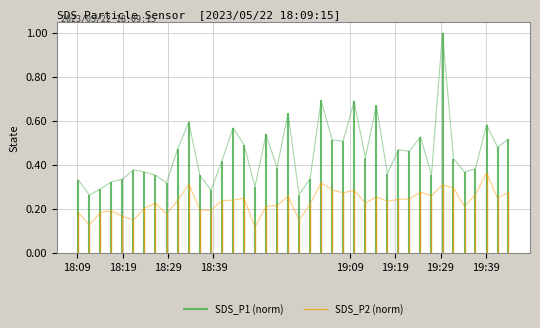

Which series has the largest range (max minus min)?

SDS_P1 (norm)